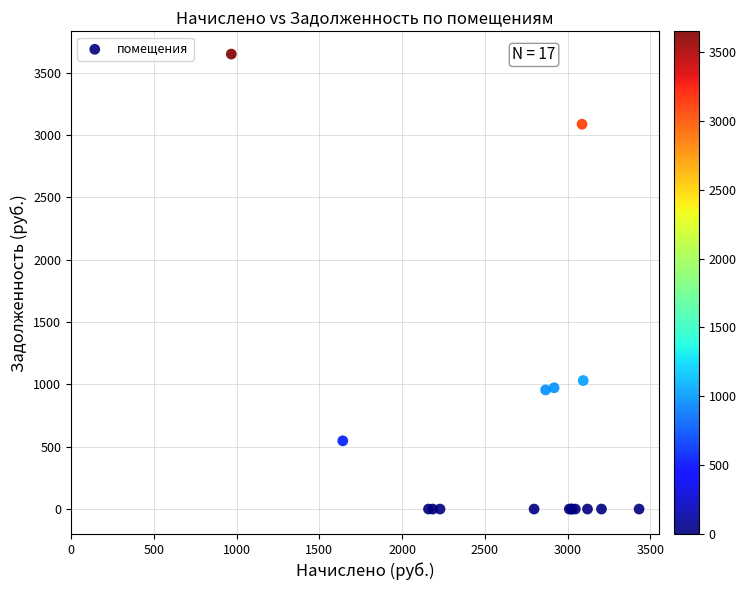

What Y value in the scatter plot is closest to 1824?

1030.7